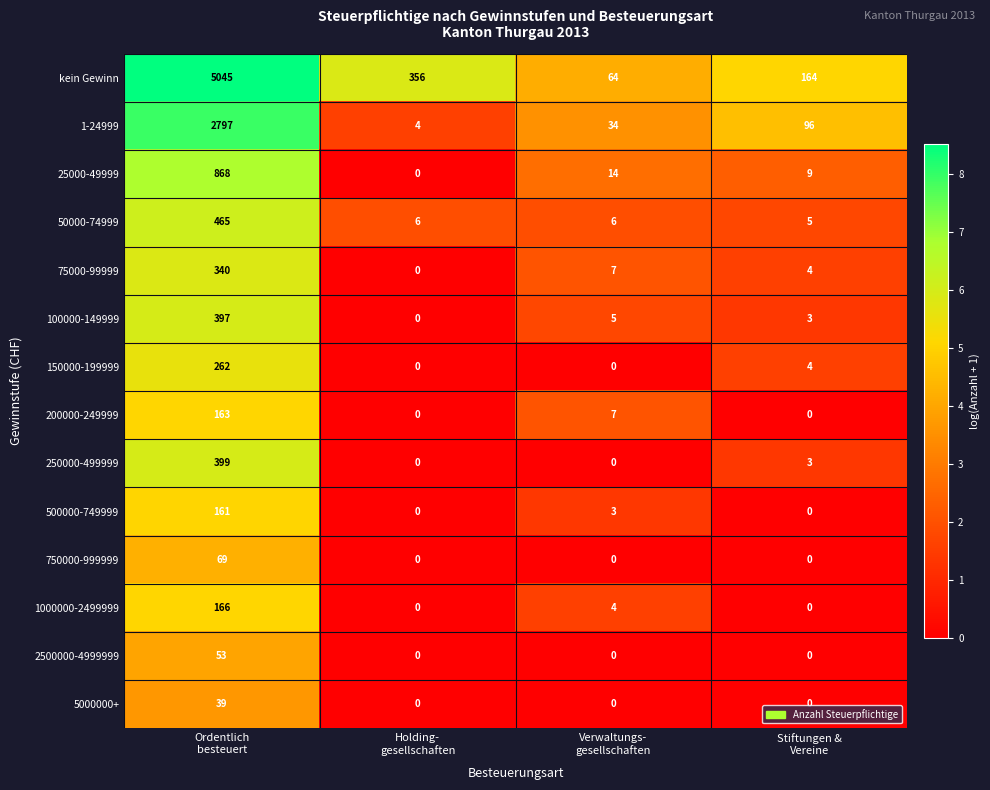

How many data points in 2500000-4999999 are above 0?

1